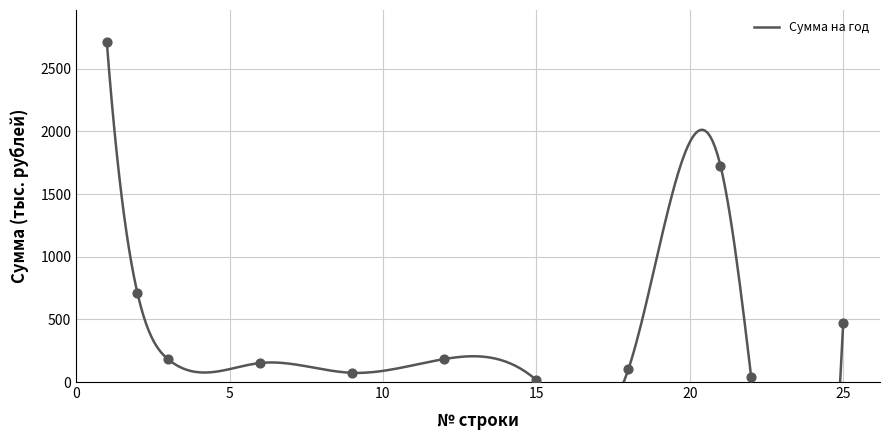

Which has a higher value, 2 or 21?

21